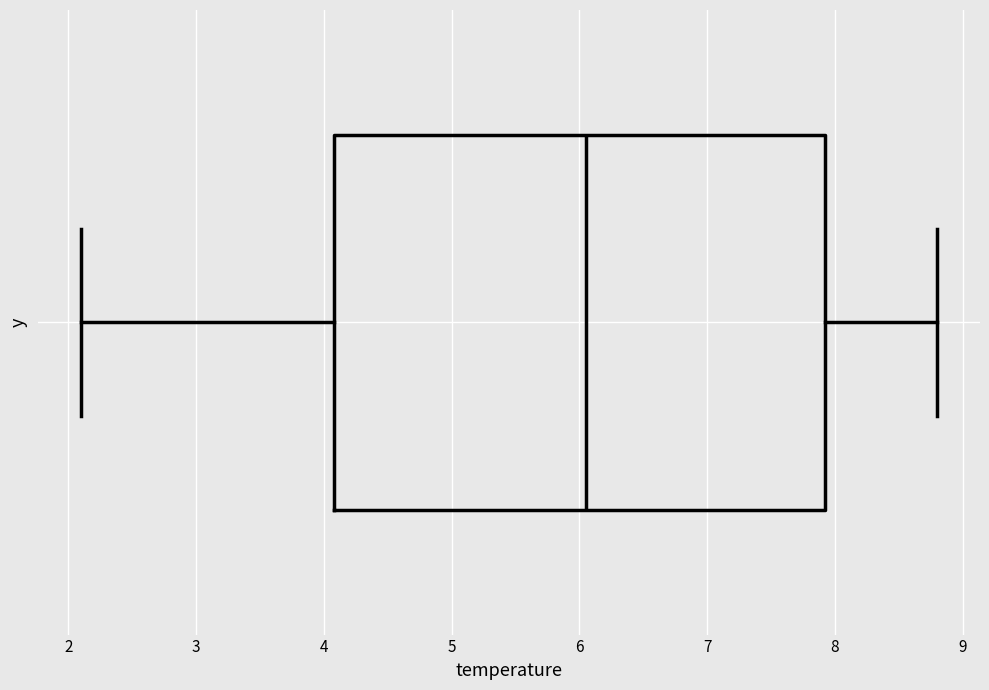

Read this box plot against the x-axis: the position of the median line, the range covered by the box, and the ends of both whiskers. The values are not printed on the chart, so give them approximately, as read against the axis.

median 6.1, box 4.1 to 7.9, whiskers 2.1 to 8.8